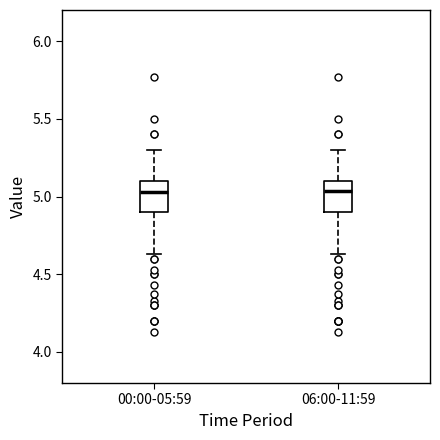

Reading left to right, read every box against the y-axis: the position of its median line, the range the box covers, and the ends of its whiskers. The values are not printed on the chart, so give them approximately, as read against the axis.

00:00-05:59: median 5.05, box 4.90 to 5.10, whiskers 4.65 to 5.30
06:00-11:59: median 5.05, box 4.90 to 5.10, whiskers 4.65 to 5.30